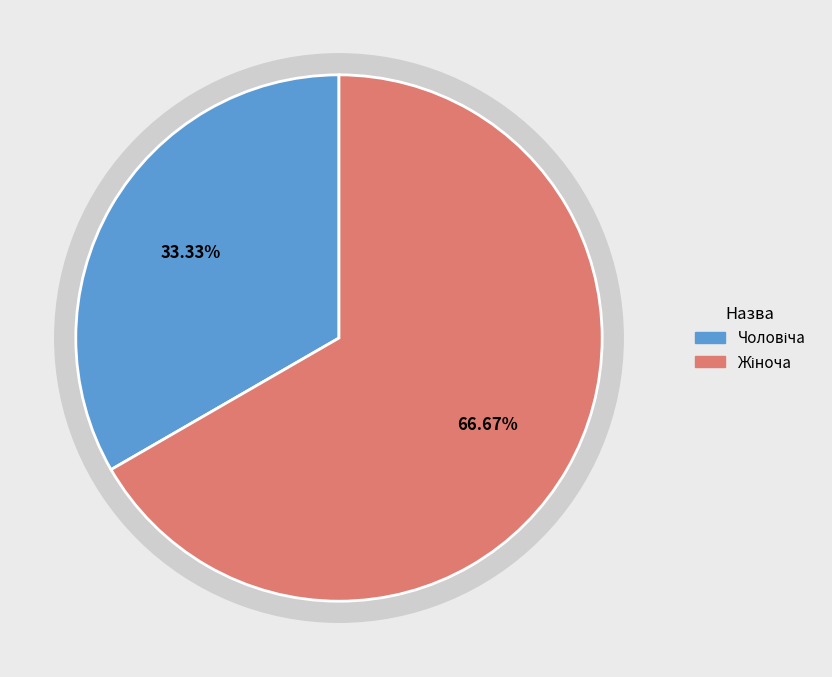

How many segments does this pie chart have?

2